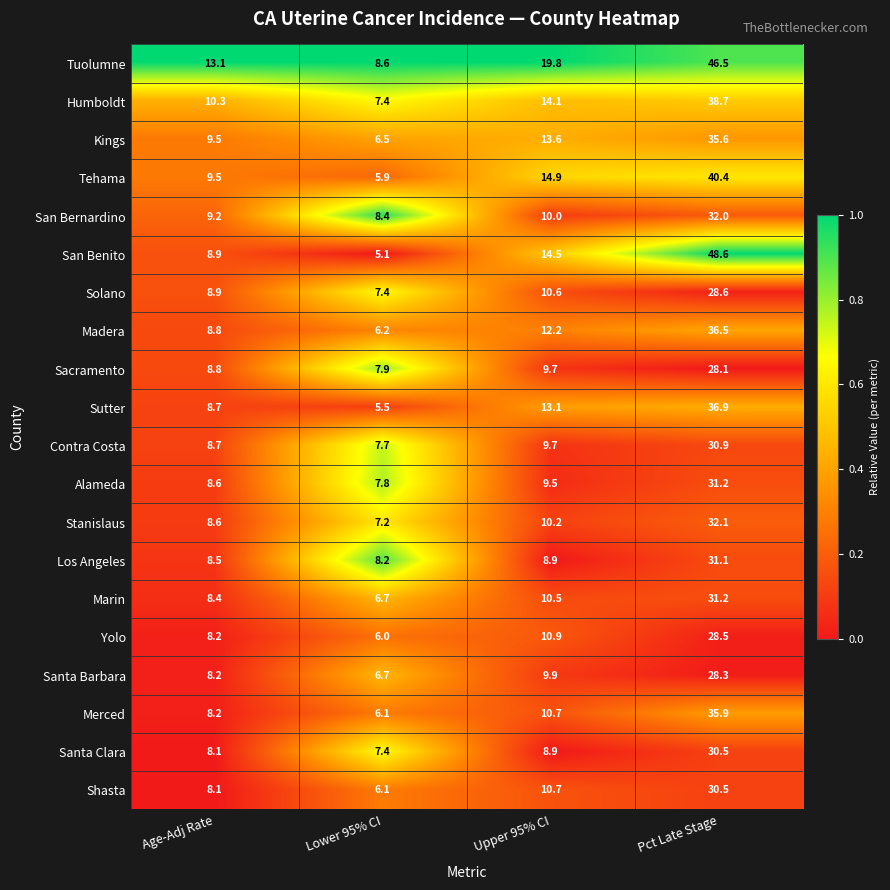

At which label is Humboldt closest to 23?

Upper 95% CI